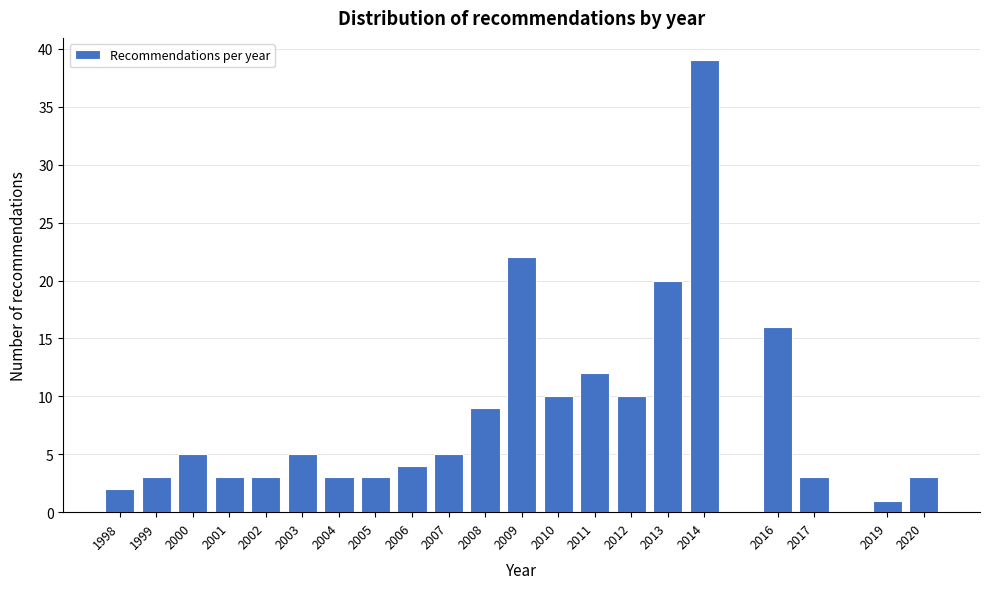

Reading left to right, what are all the values shown in this chart?

1998=2	1999=3	2000=5	2001=3	2002=3	2003=5	2004=3	2005=3	2006=4	2007=5	2008=9	2009=22	2010=10	2011=12	2012=10	2013=20	2014=39	2016=16	2017=3	2019=1	2020=3